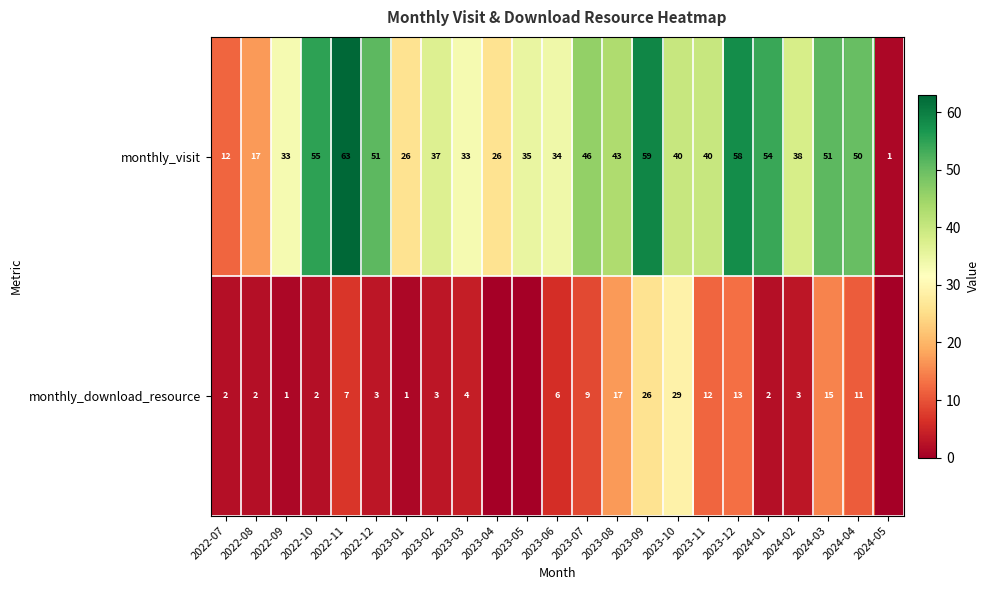

Between 2022-08 and 2023-07, which series saw the biggest shift?

monthly_visit